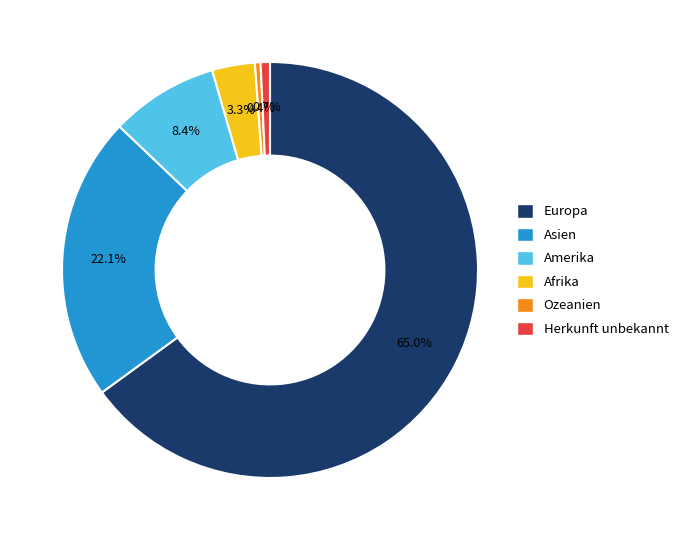

Is the sum of Herkunft unbekannt and Asien greater than half?

No